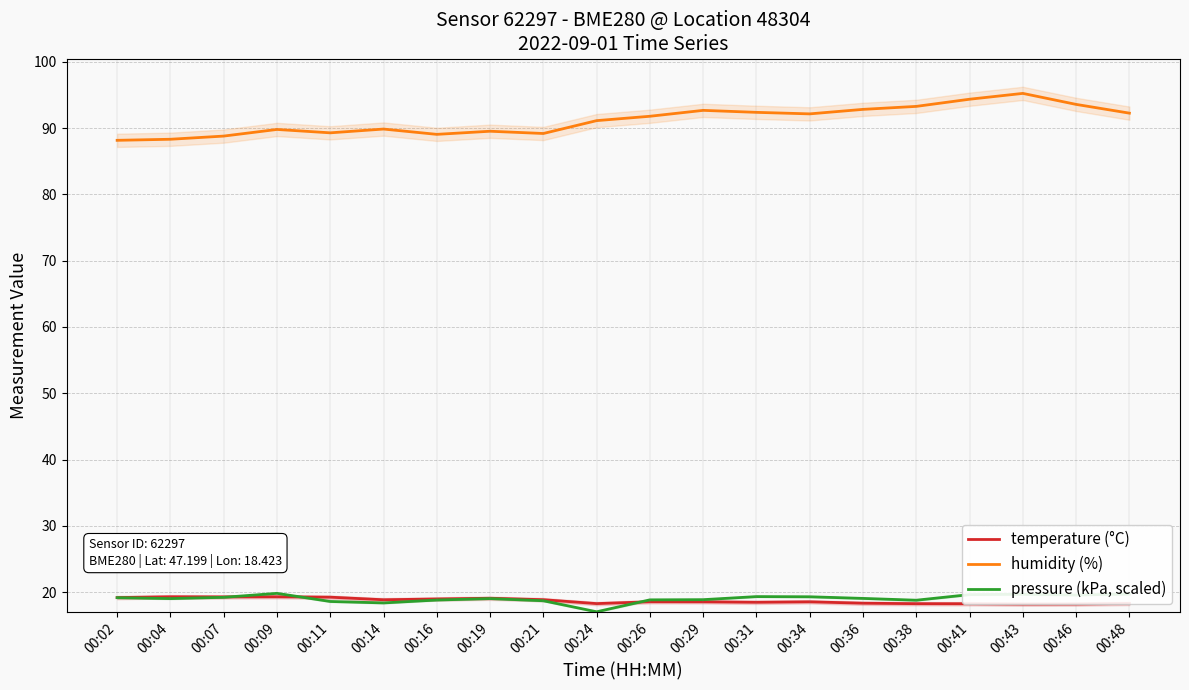

Between which two adjacent categories do pressure (kPa, scaled) and temperature (°C) first intersect?

00:07 and 00:09